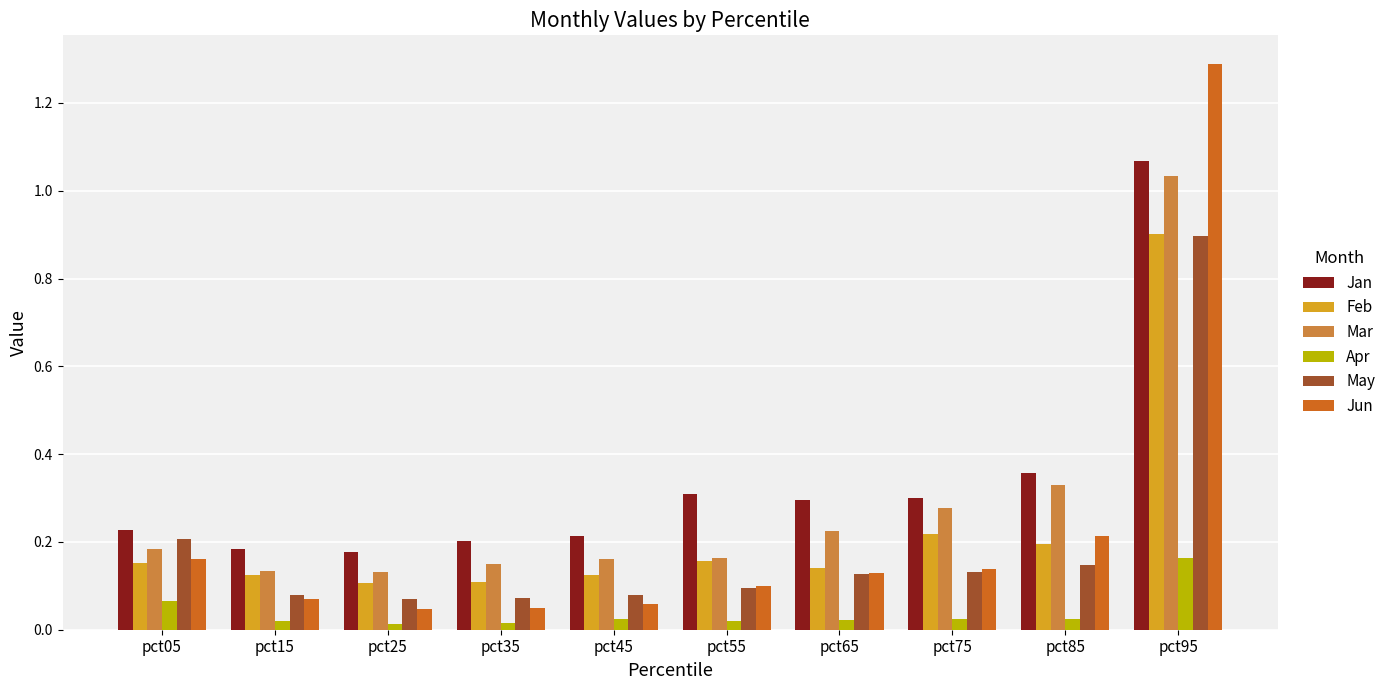

Which series has the largest total across all categories?

Jan